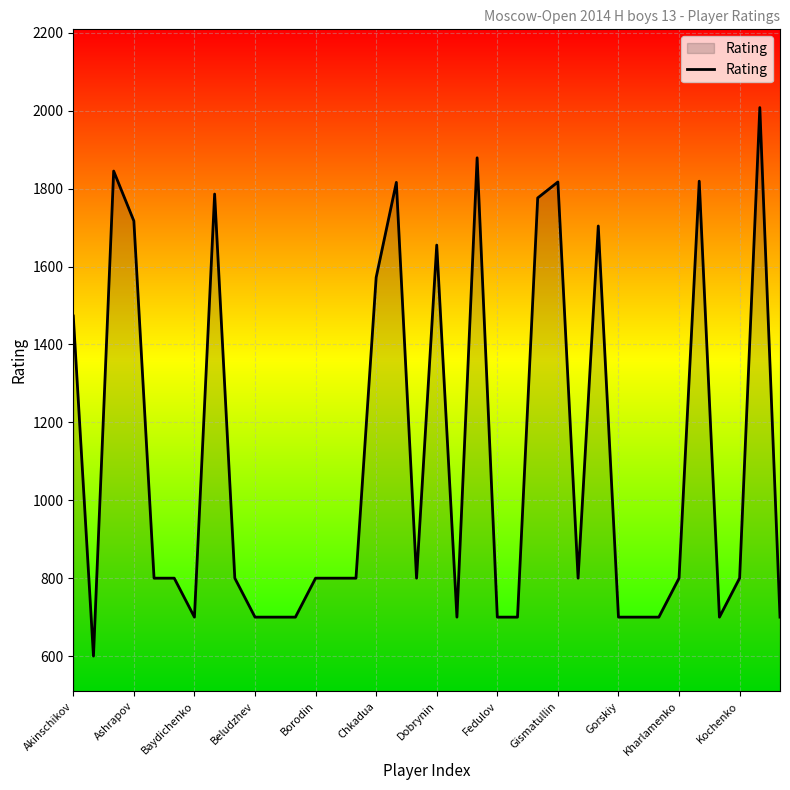

What is the greatest value displayed?

2008